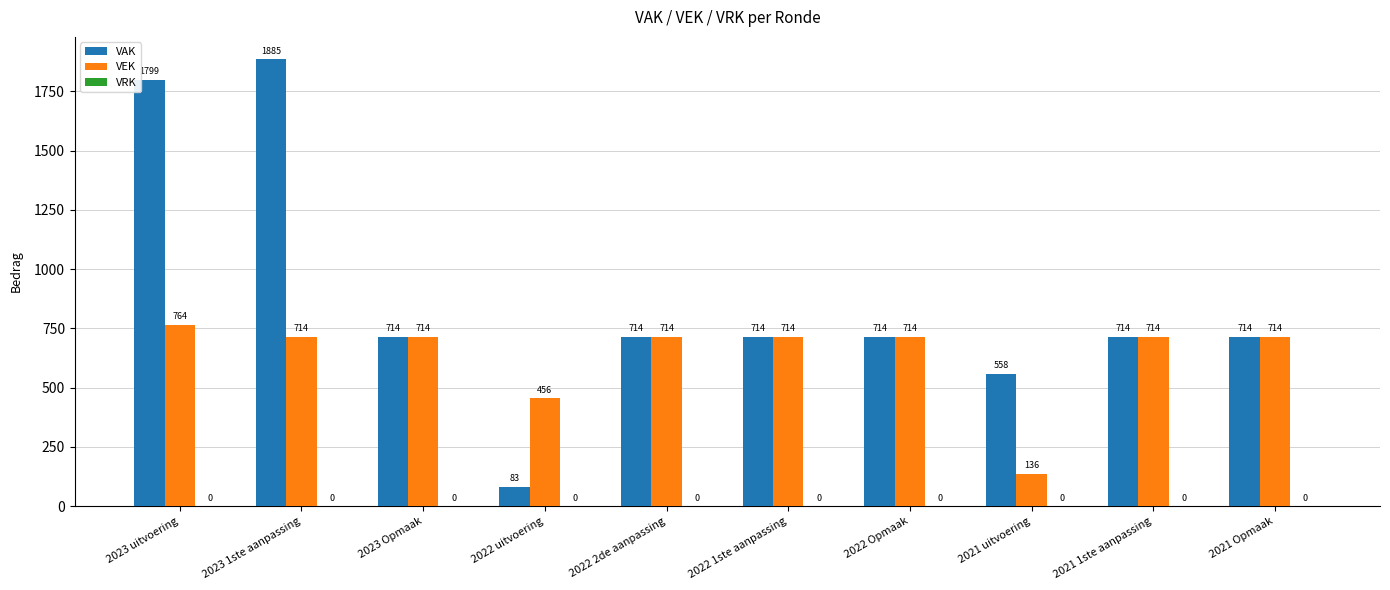

What position from the left is 2022 uitvoering?

4